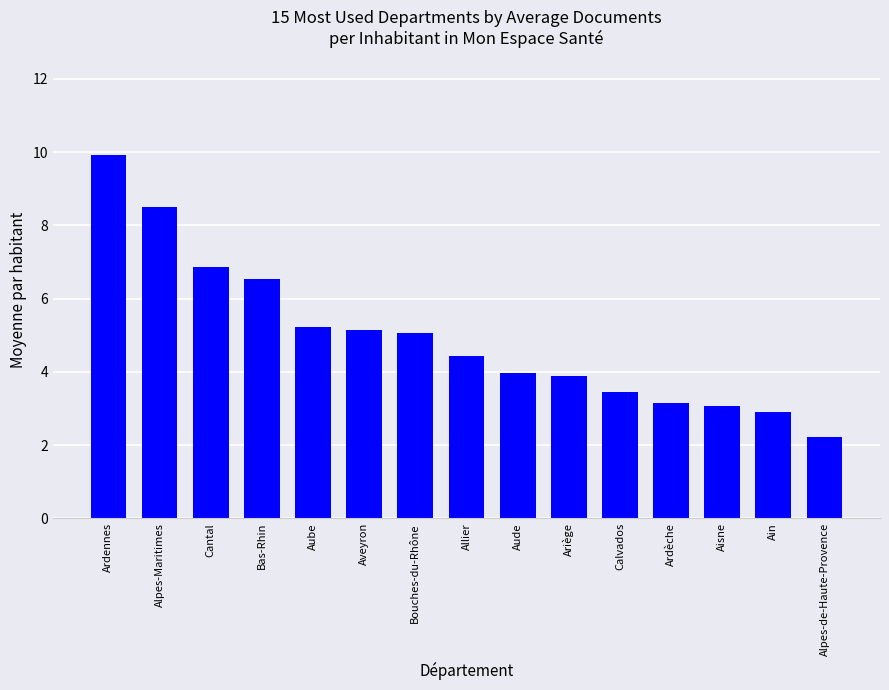

Count the number of categories in the chart.

15